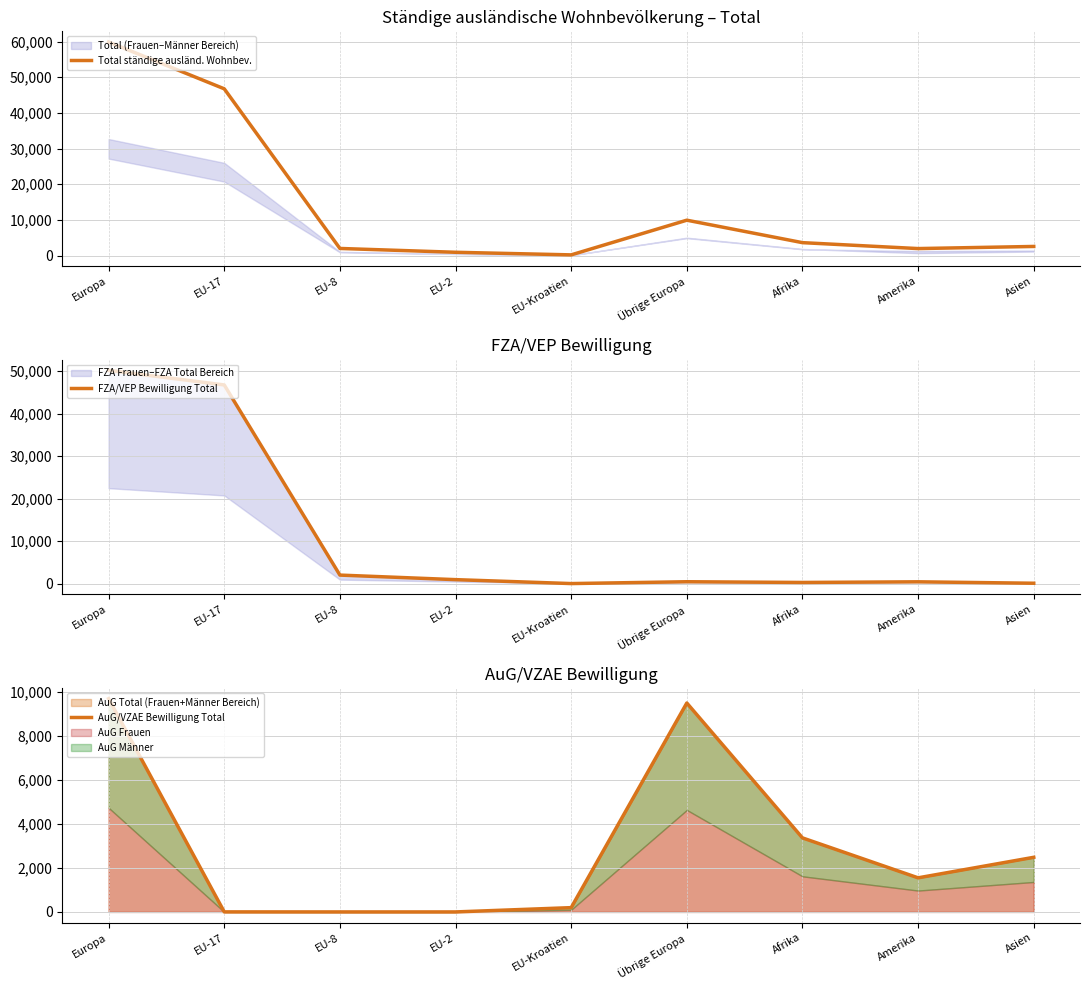

In AuG/VZAE Bewilligung Total, how many points are higher than both neighbors (excluding endpoints)?

1